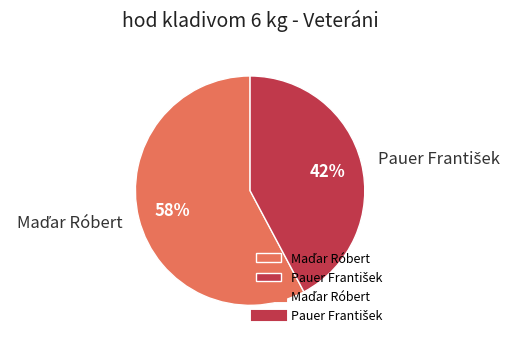

To the nearest percent, what is the average slice percentage?

50%